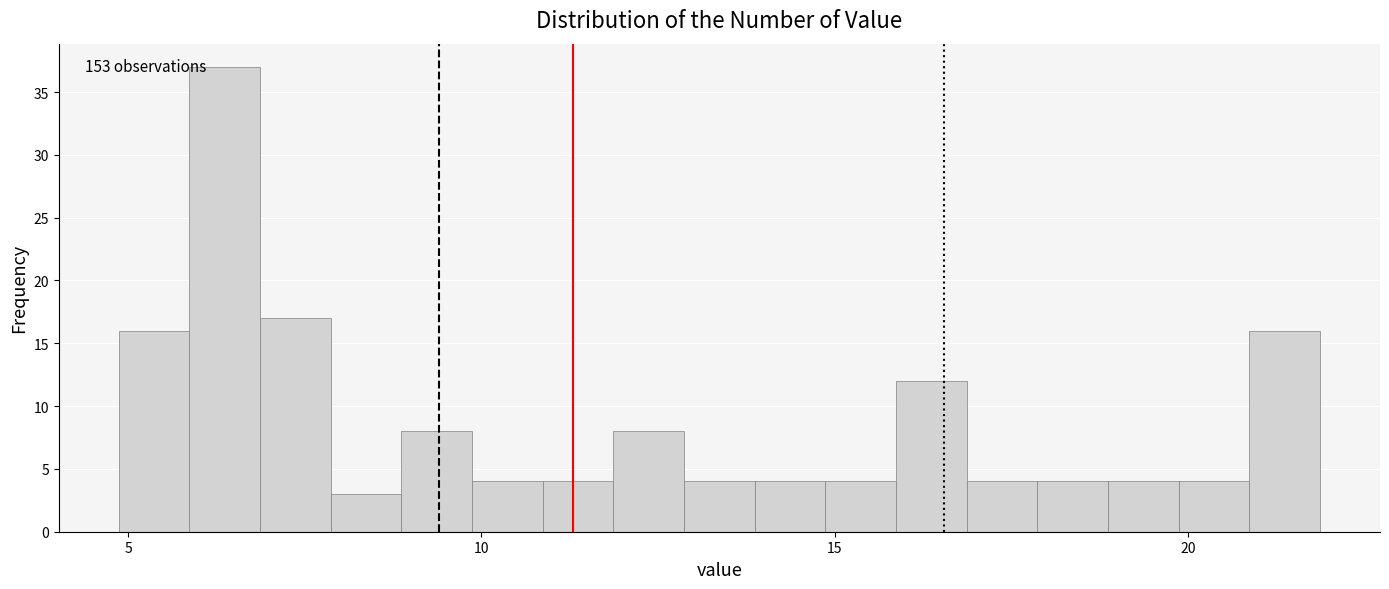

Around what value on the x-axis is the tallest bar? Give the approximate position of its centre, as read against the axis.

6.5